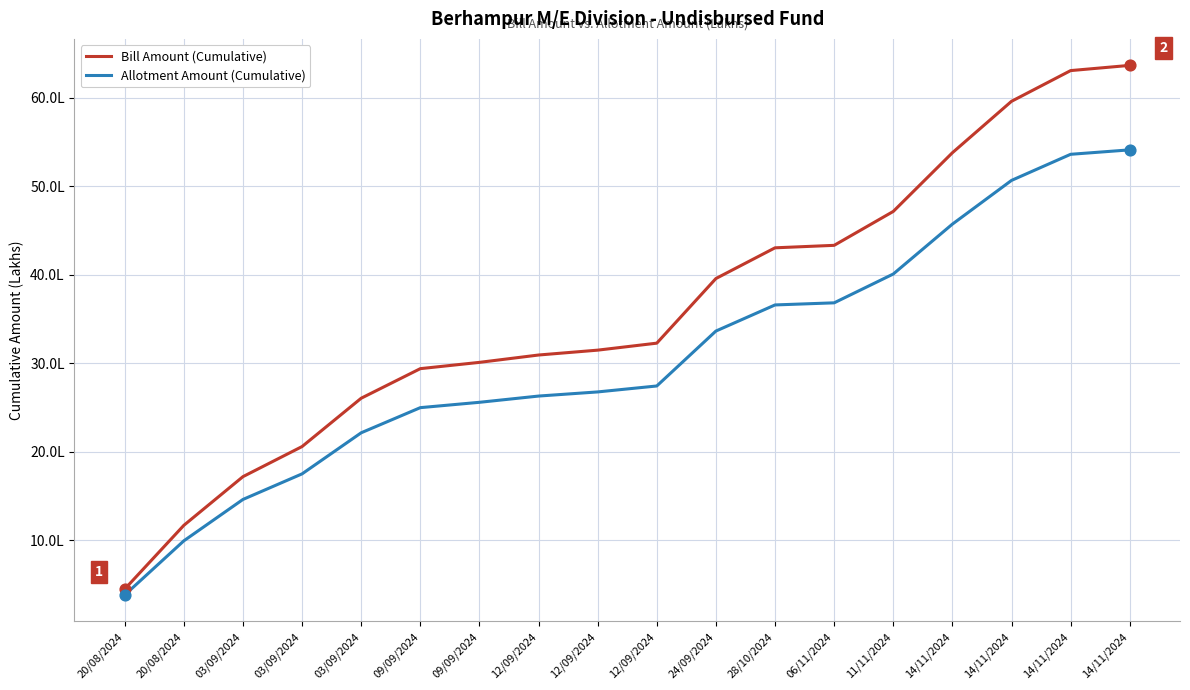

What is the total value across all series at 03/09/2024?

31.8